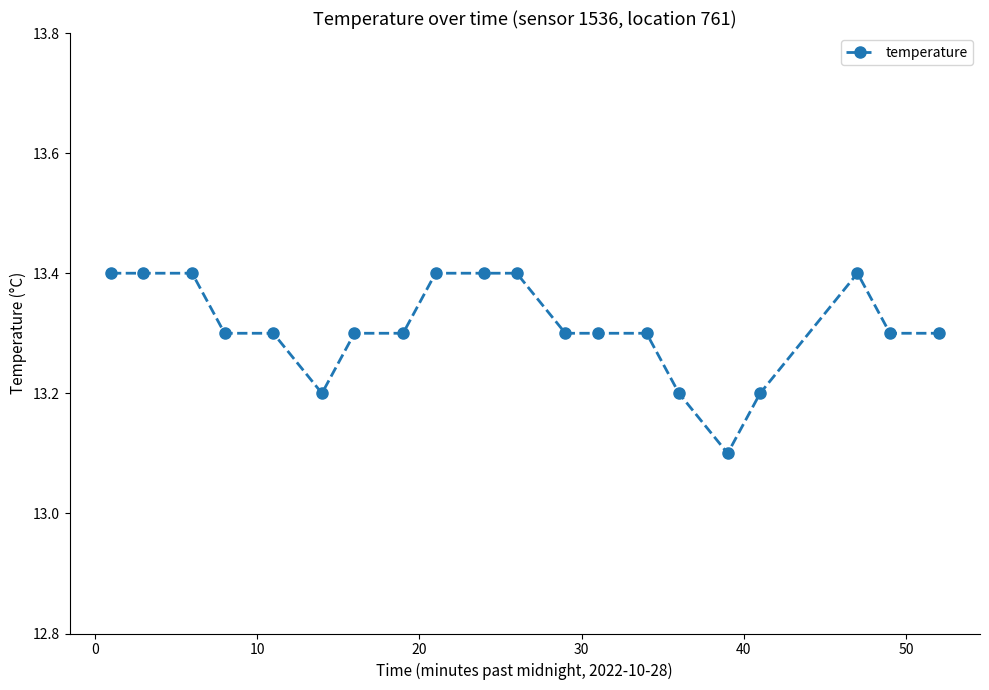

Reading right to left, transcribe all the data shown in this chart.

13.3	13.3	13.4	13.2	13.1	13.2	13.3	13.3	13.3	13.4	13.4	13.4	13.3	13.3	13.2	13.3	13.3	13.4	13.4	13.4